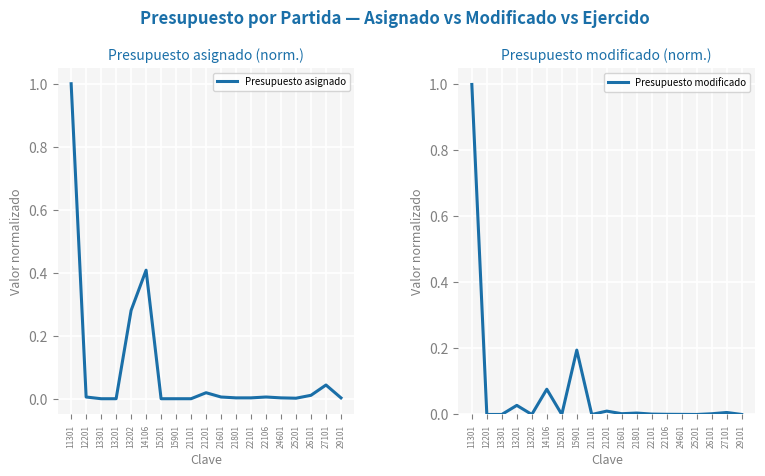

How many data points in Presupuesto asignado are above 0?

14